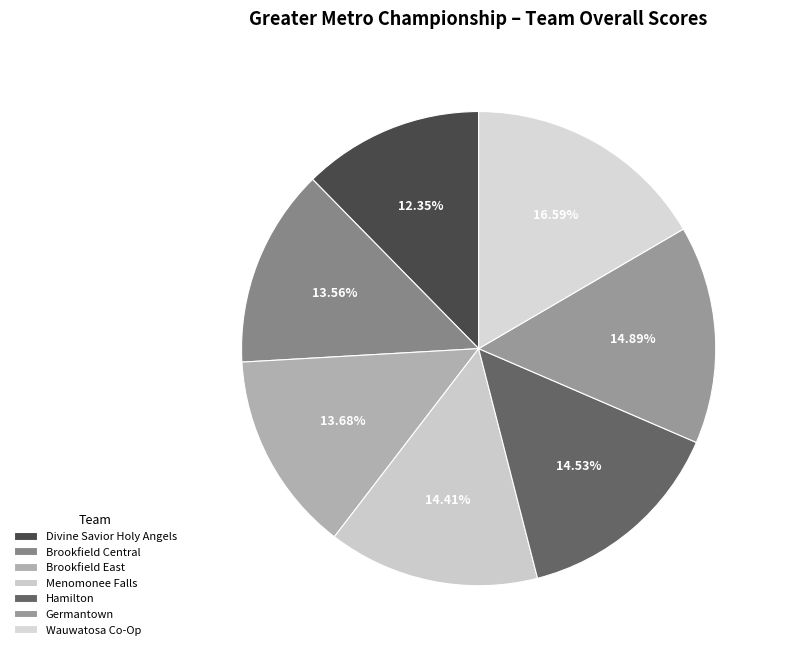

Which slice is the smallest?

Divine Savior Holy Angels